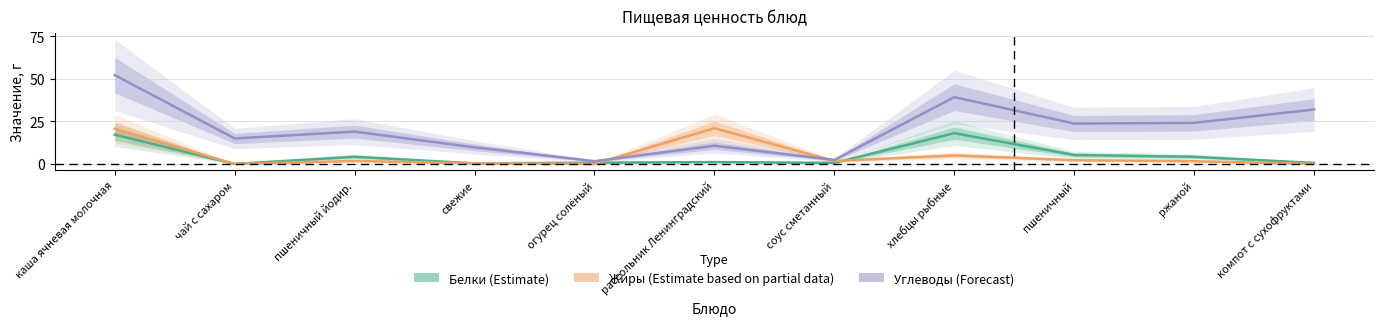

What is the highest value of the Жиры (Estimate based on partial data) series?

21.0